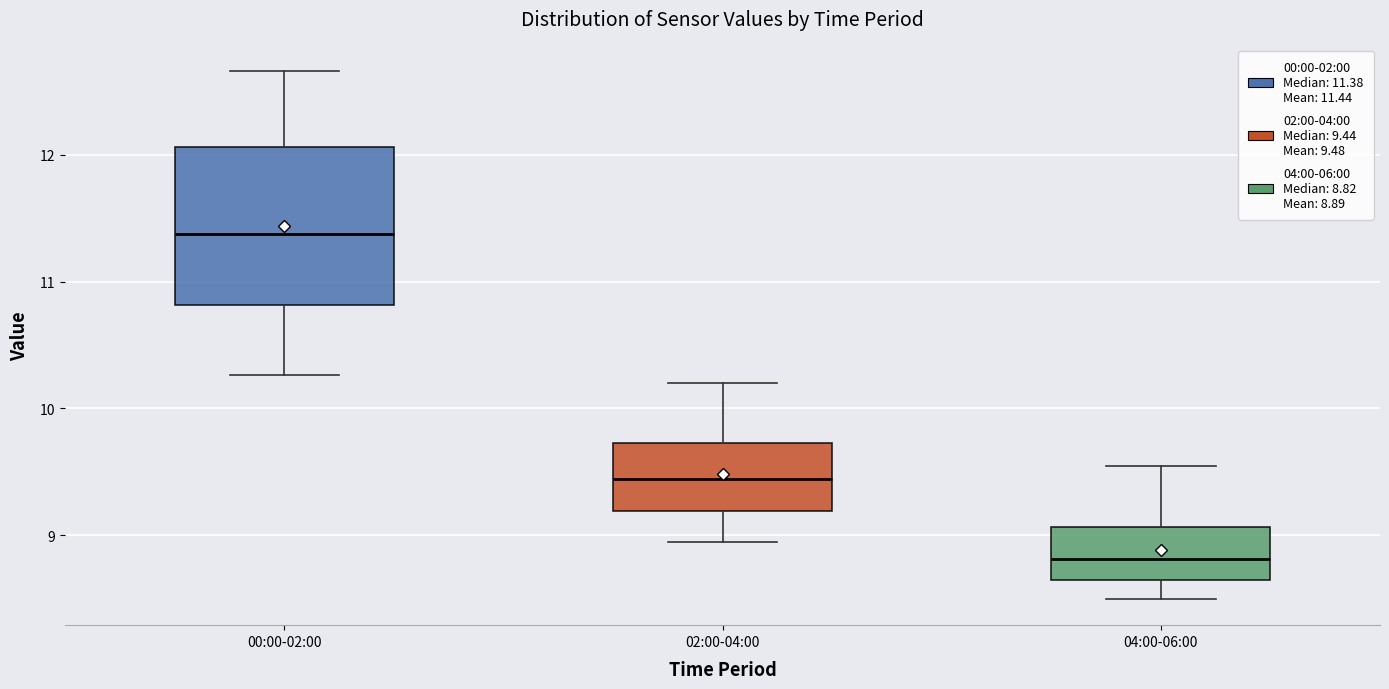

Reading left to right, transcribe this box plot: for each box, give where its median line is, the range the box spans, and where its two whiskers end, as read against the y-axis. The values are not printed on the chart, so give them approximately, as read against the axis.

00:00-02:00: median 11.4, box 10.8 to 12.1, whiskers 10.3 to 12.7
02:00-04:00: median 9.4, box 9.2 to 9.7, whiskers 9.0 to 10.2
04:00-06:00: median 8.8, box 8.7 to 9.1, whiskers 8.5 to 9.6